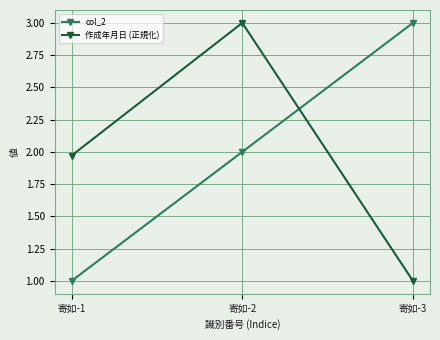

Rank the categories by col_2 value from lowest to highest.

寄如-1, 寄如-2, 寄如-3